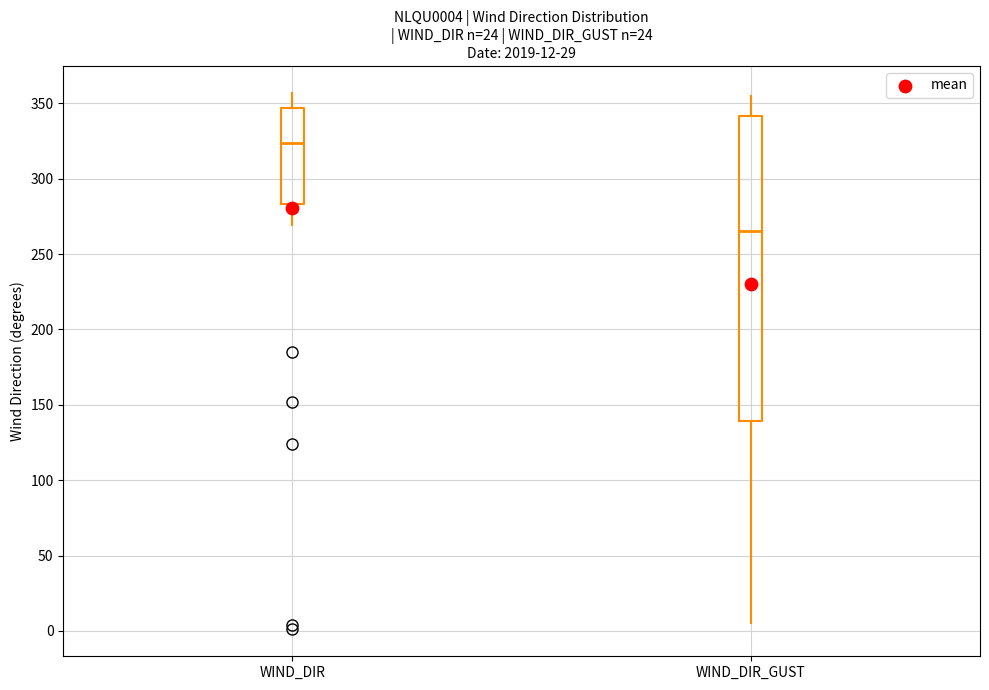

Which box is the tallest, from its lower edge to its upper edge?

WIND_DIR_GUST